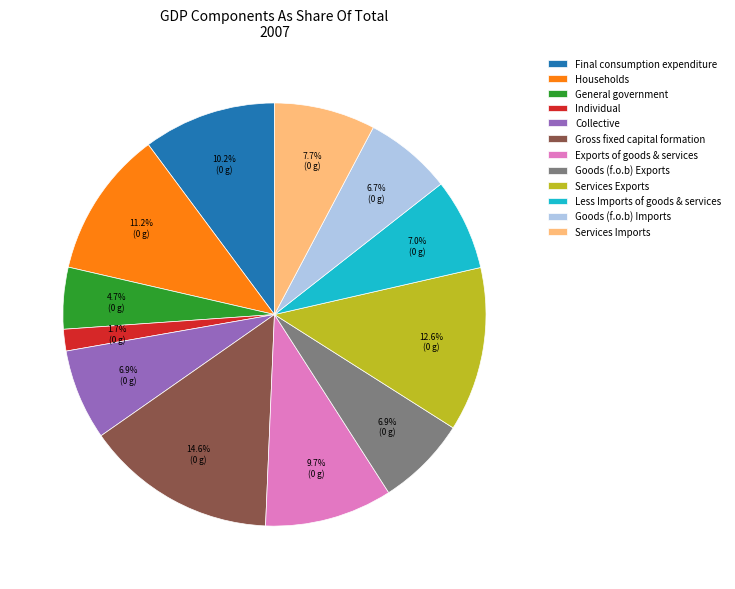

Which slice is the smallest?

Individual